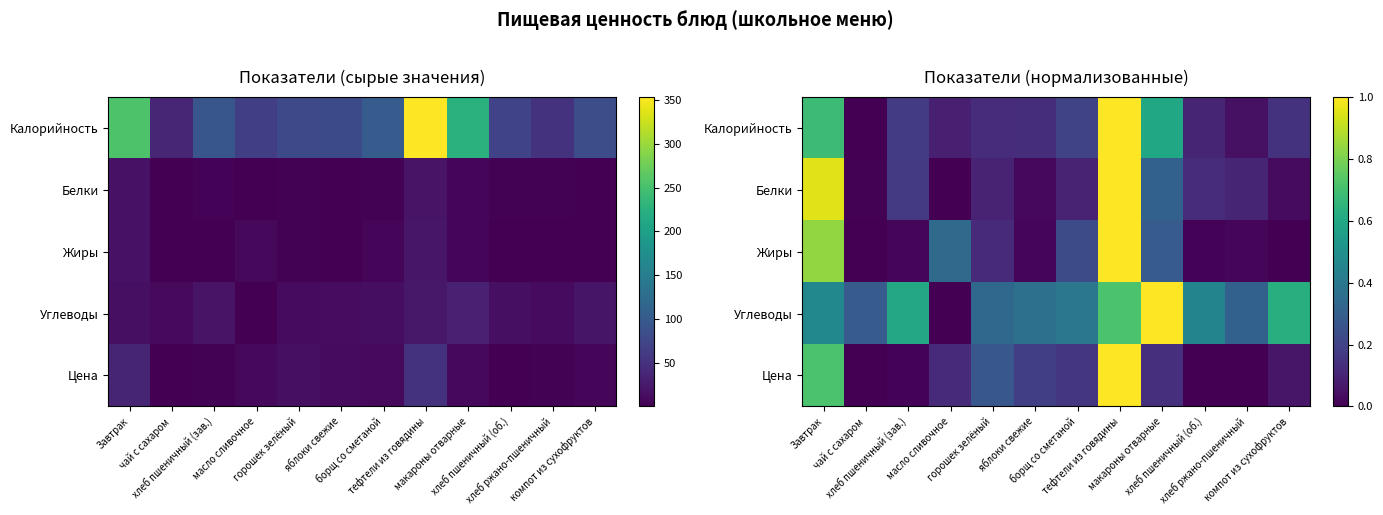

At how many categories does at least one series exceed 0?

12